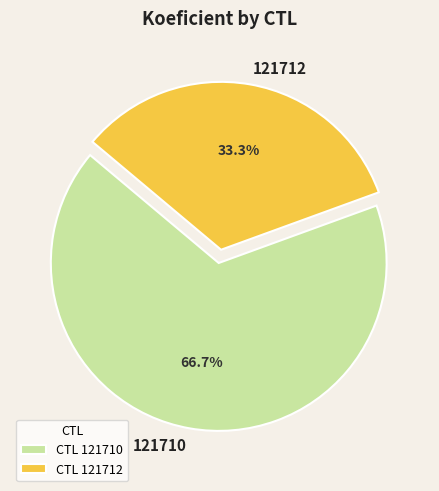

What is the total percentage of 121710 and 121712?

100.0%